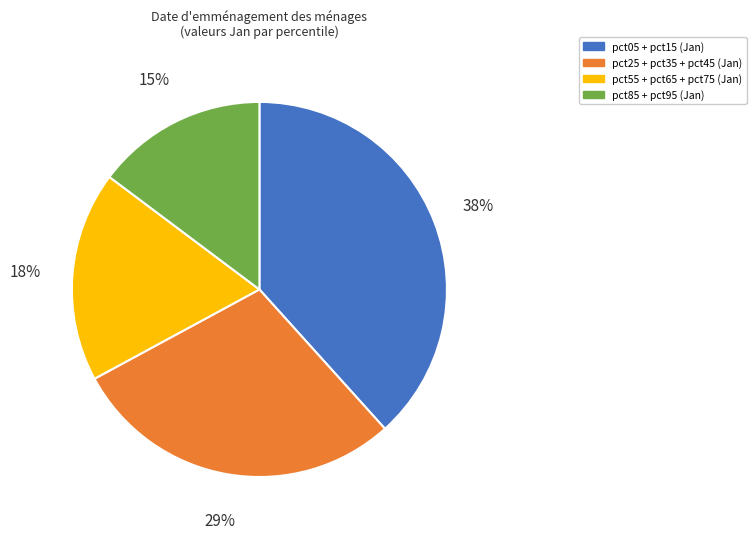

Is there a majority slice in this chart?

No